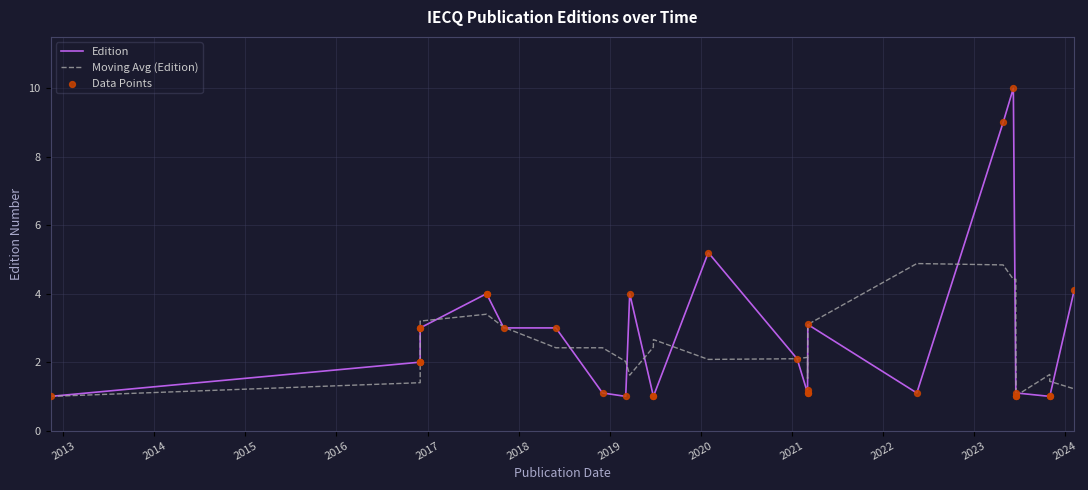

Which series contains the lowest Y value?

Edition